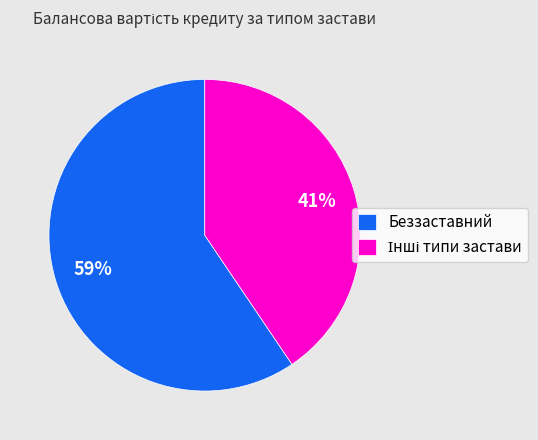

How many slices are in this pie chart?

2